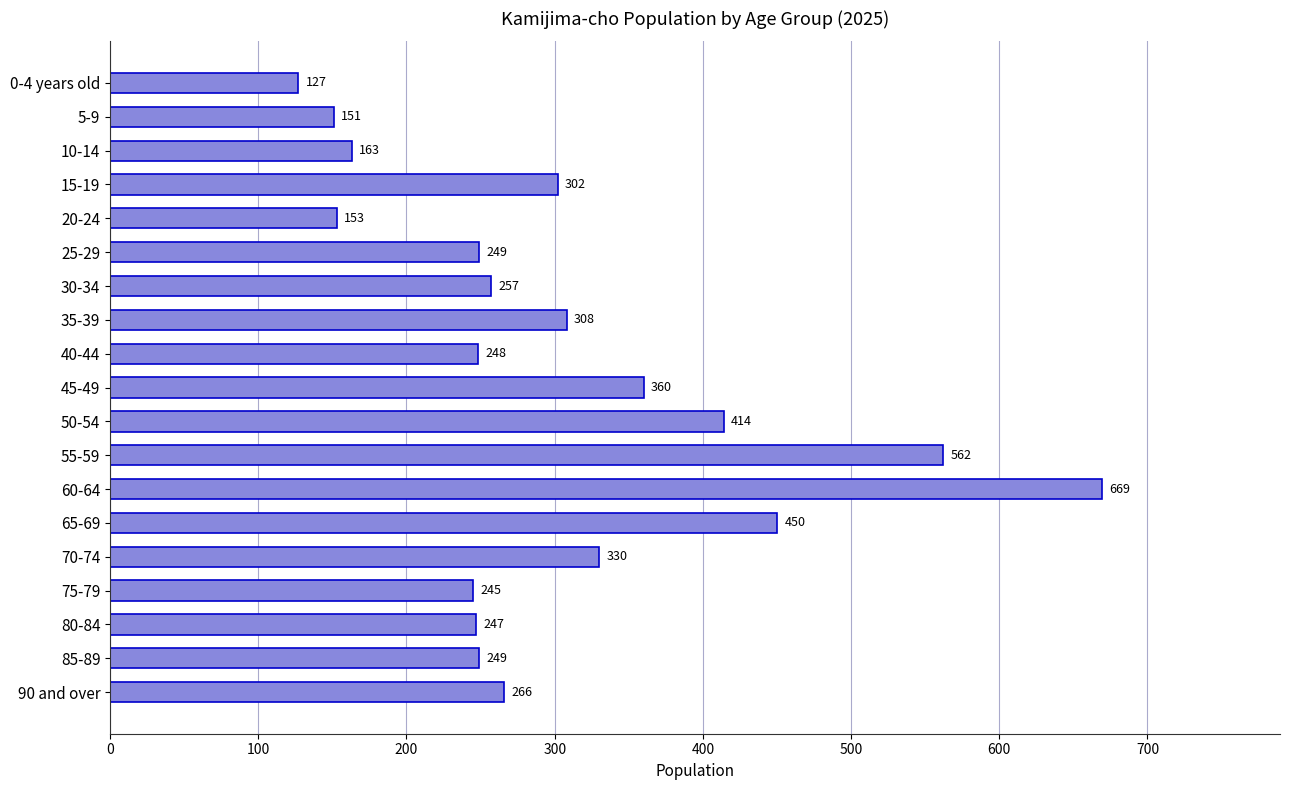

Where is the data nearest to the value 398?

50-54